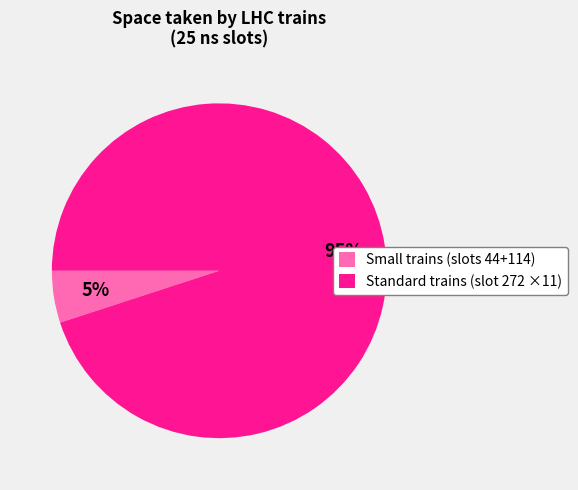

To the nearest percent, what is the difference between the largest and smallest slice percentages?

90%